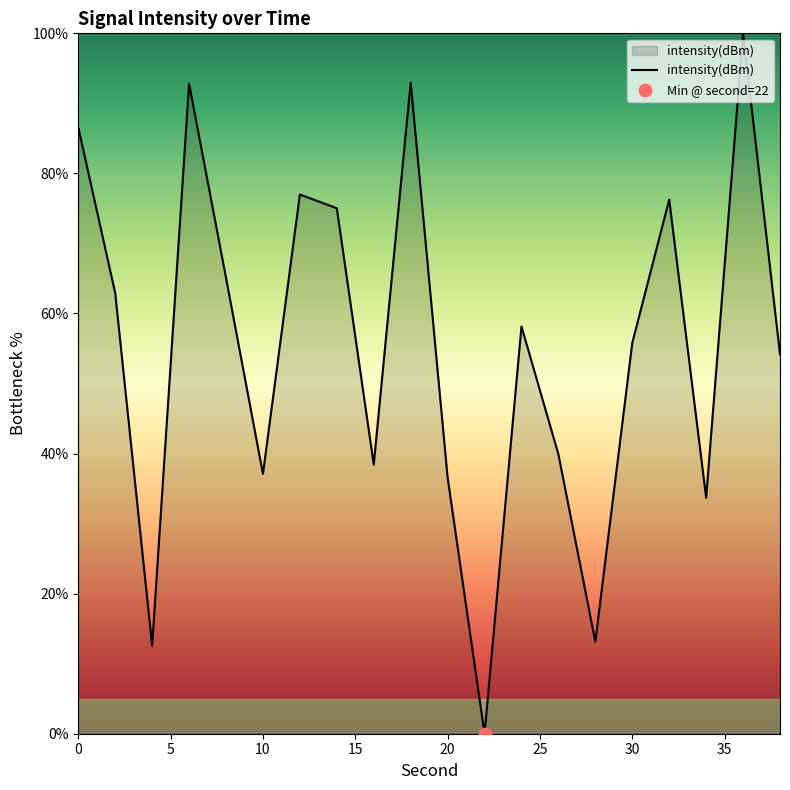

What is the difference between the maximum and minimum values?

100.0